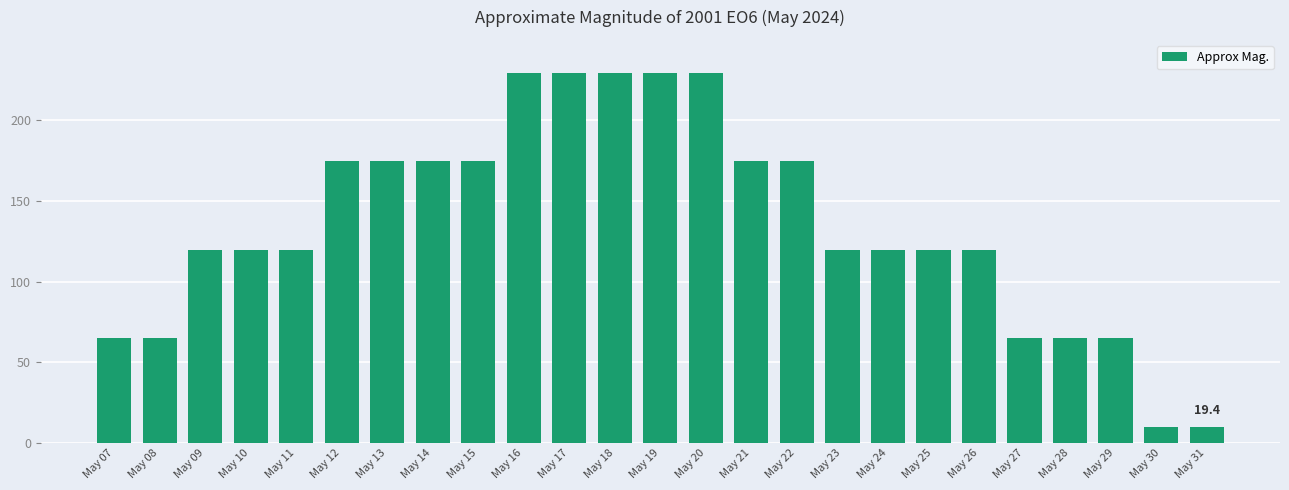

Reading left to right, transcribe all the data shown in this chart.

64.9	64.9	119.7	119.7	119.7	174.6	174.6	174.6	174.6	229.5	229.5	229.5	229.5	229.5	174.6	174.6	119.7	119.7	119.7	119.7	64.9	64.9	64.9	10.0	10.0